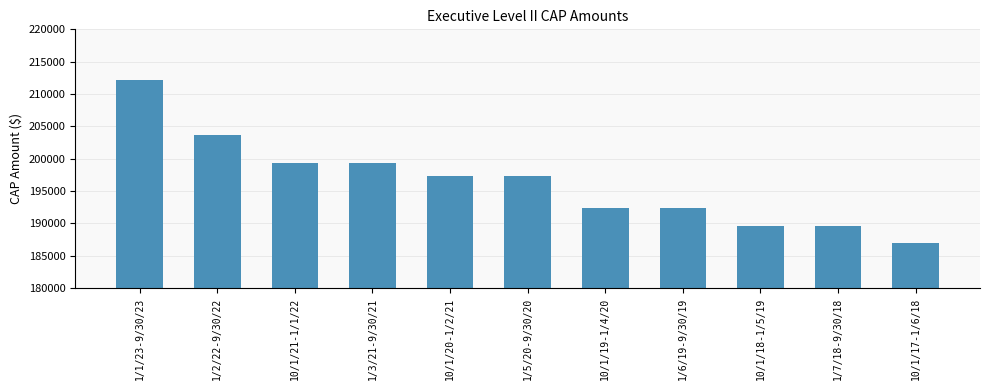

What position from the left is 10/1/21-1/1/22?

3